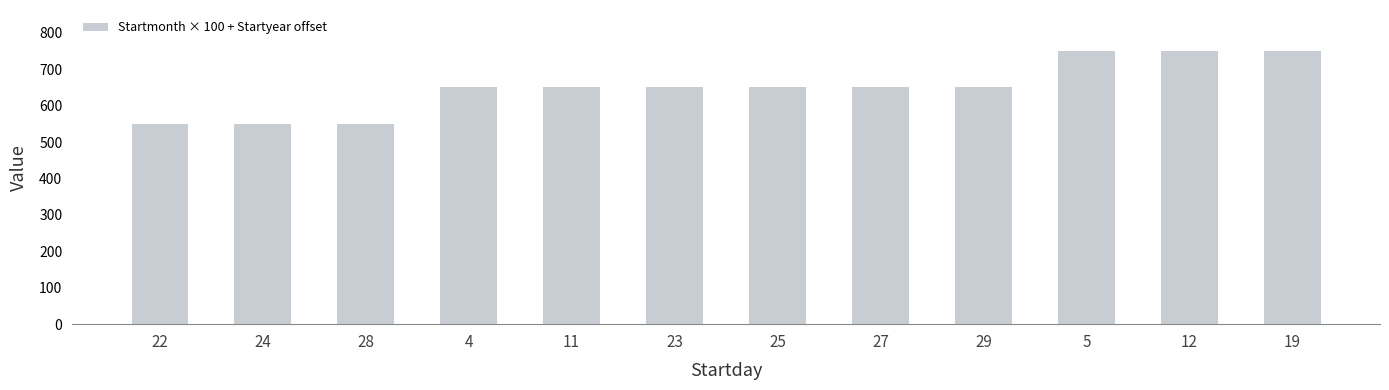

What position from the right is 12?

2